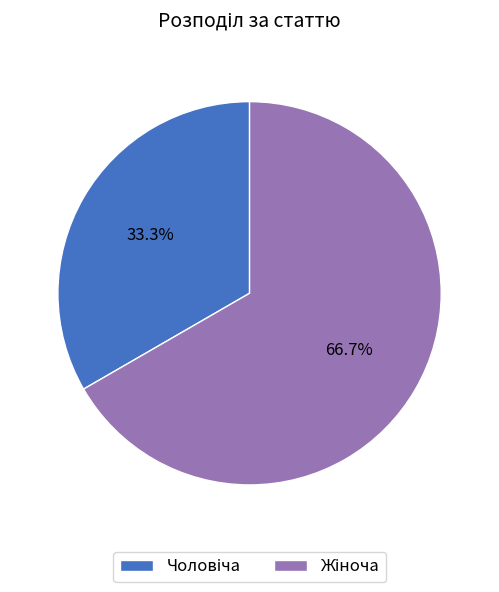

Is there any slice that represents more than half of the pie?

Yes